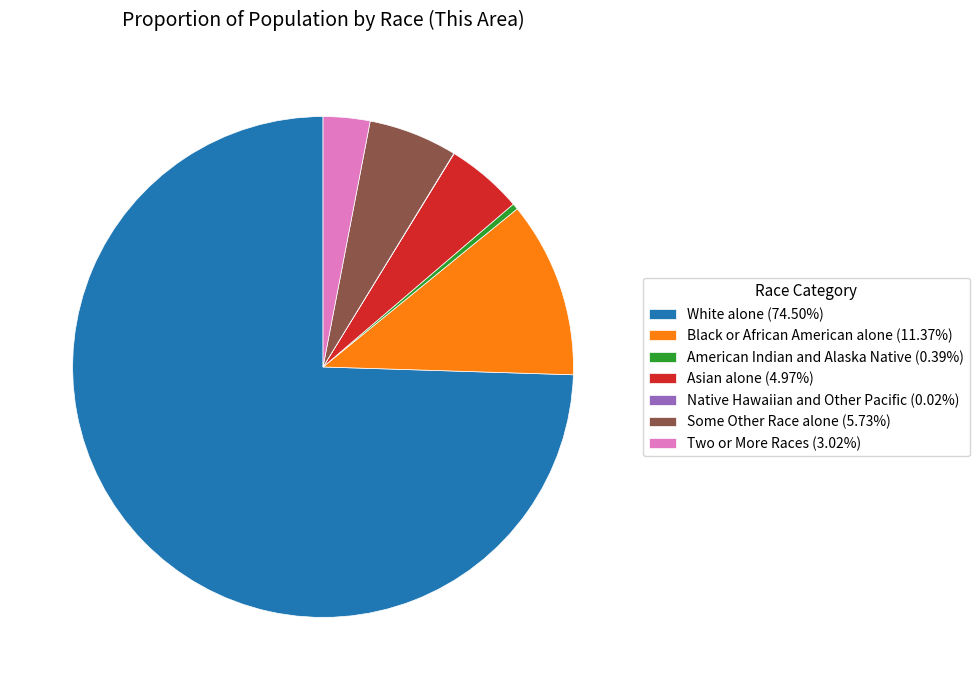

Is it true that Two or More Races is 3% of the pie?

True